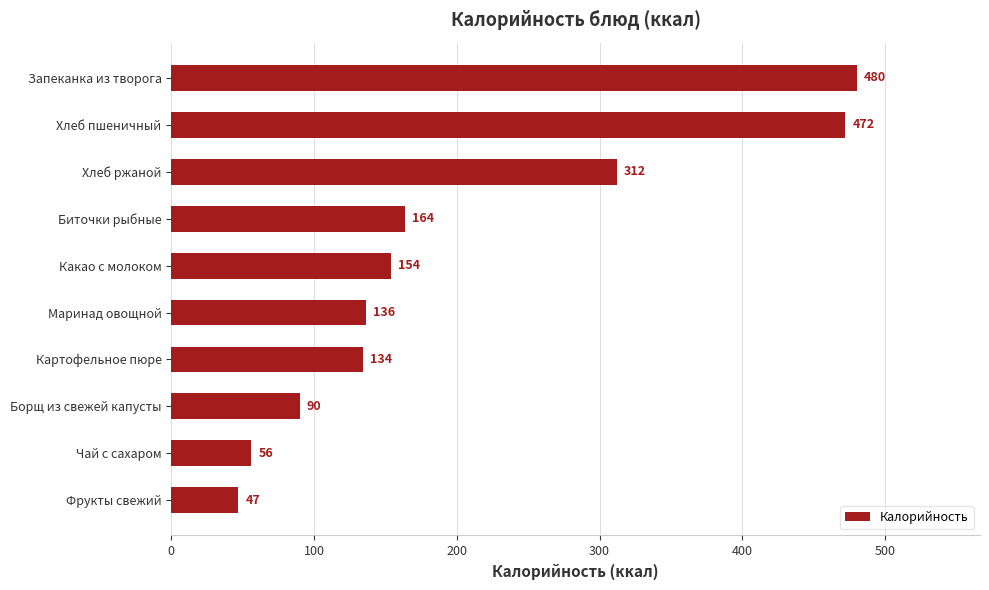

Between Какао с молоком and Картофельное пюре, which is larger?

Какао с молоком